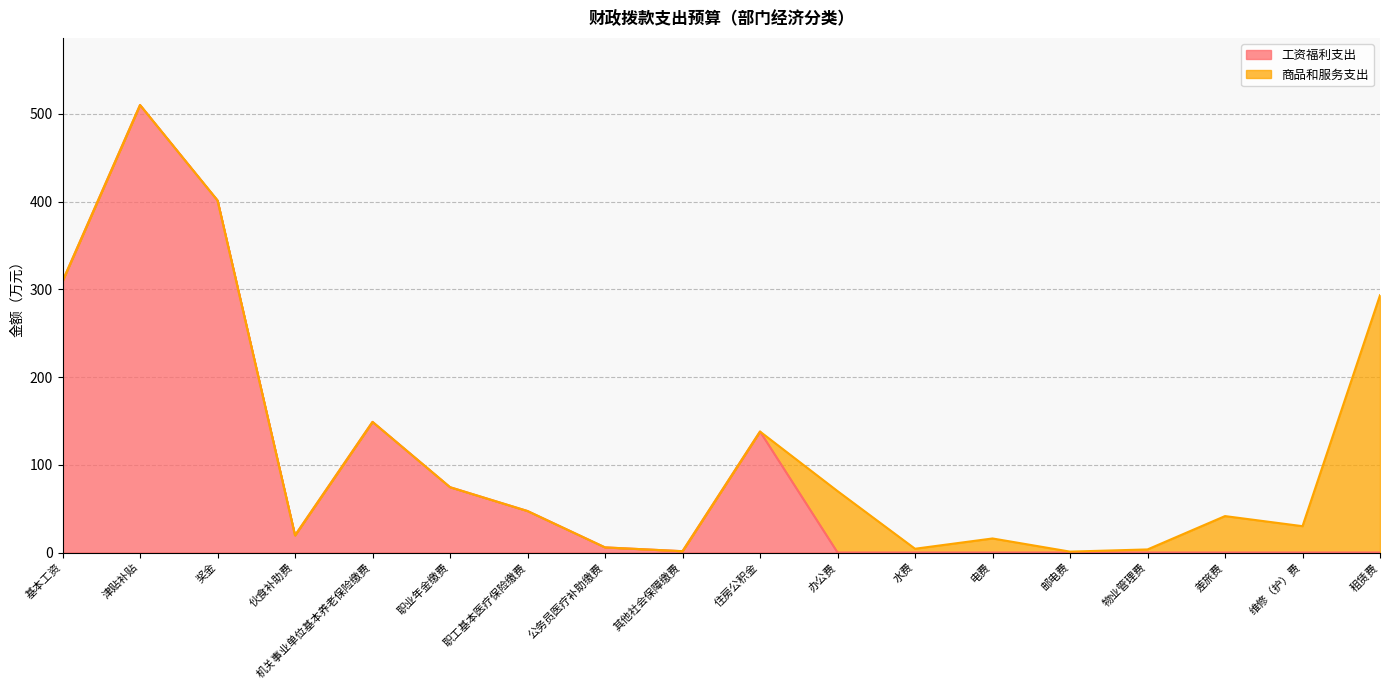

What is the change in value from 奖金 to 租赁费?

-401.2